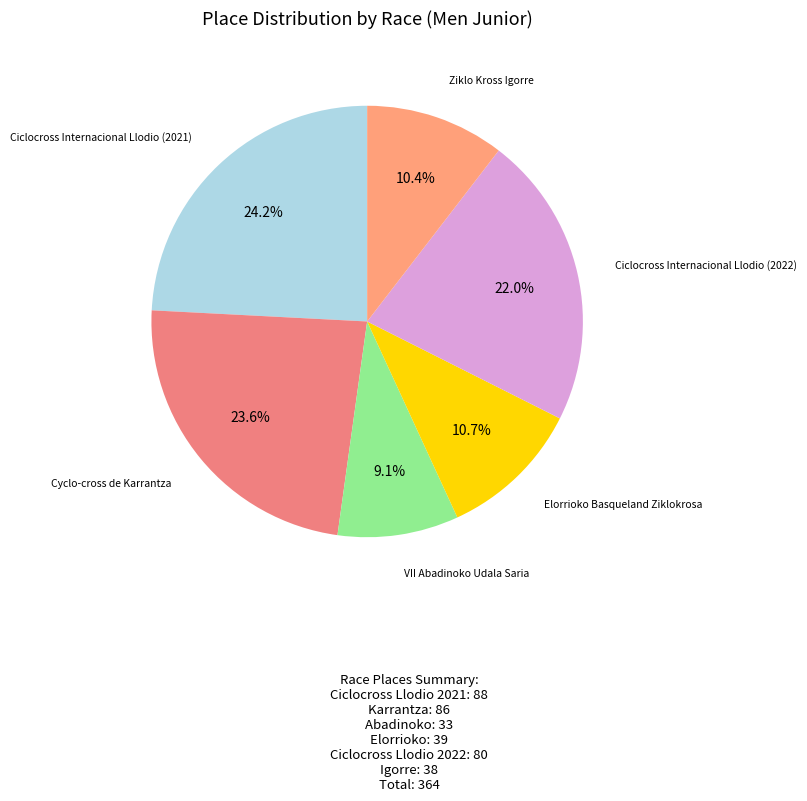

Count the number of slices in the pie.

6